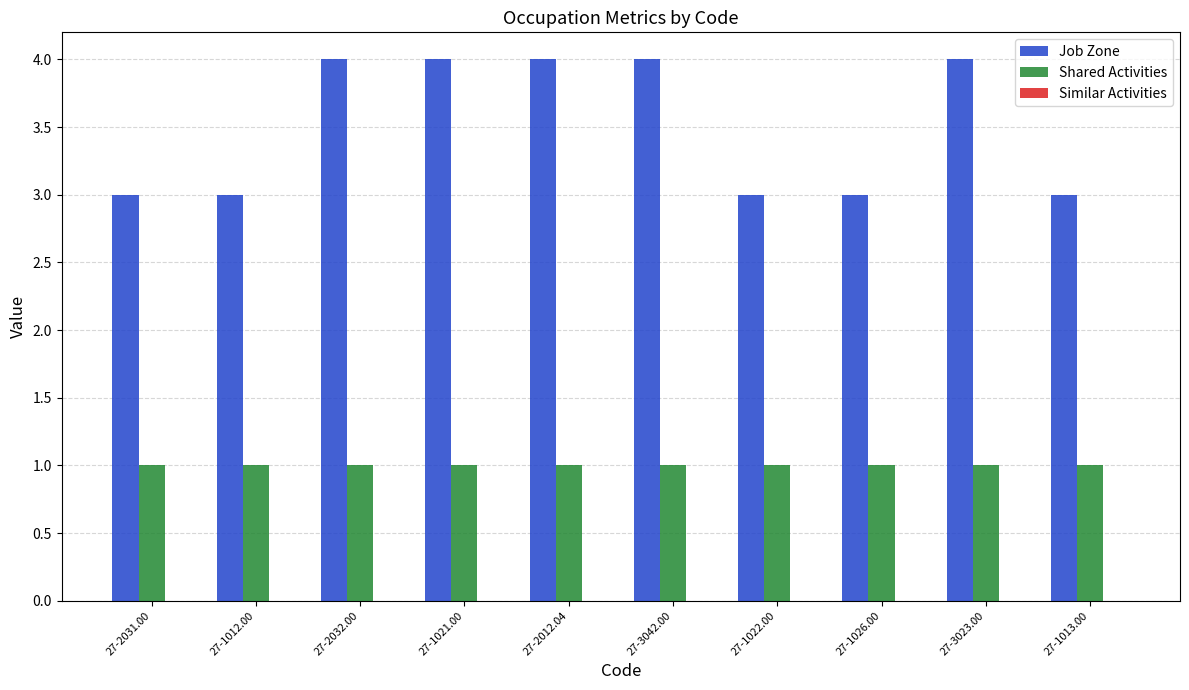

Rank the series at 27-3042.00 from lowest to highest value.

Shared Activities, Job Zone